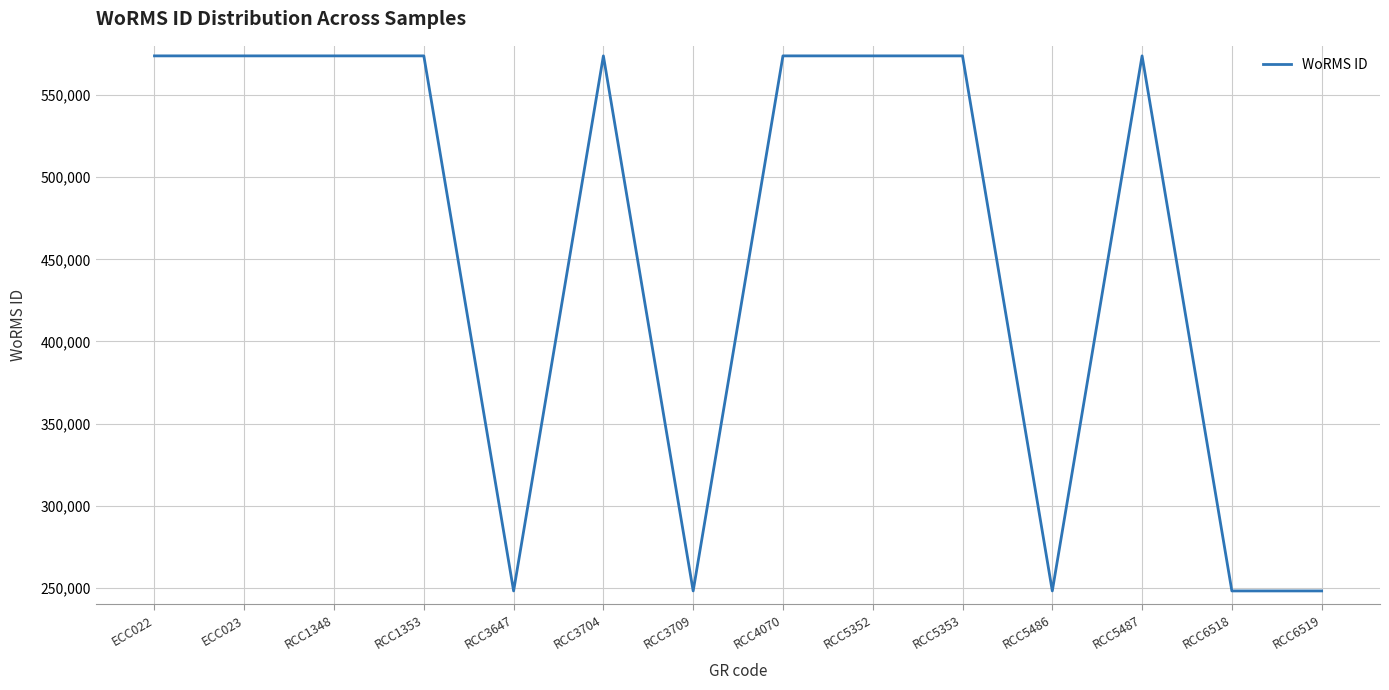

What position from the left is RCC1353?

4